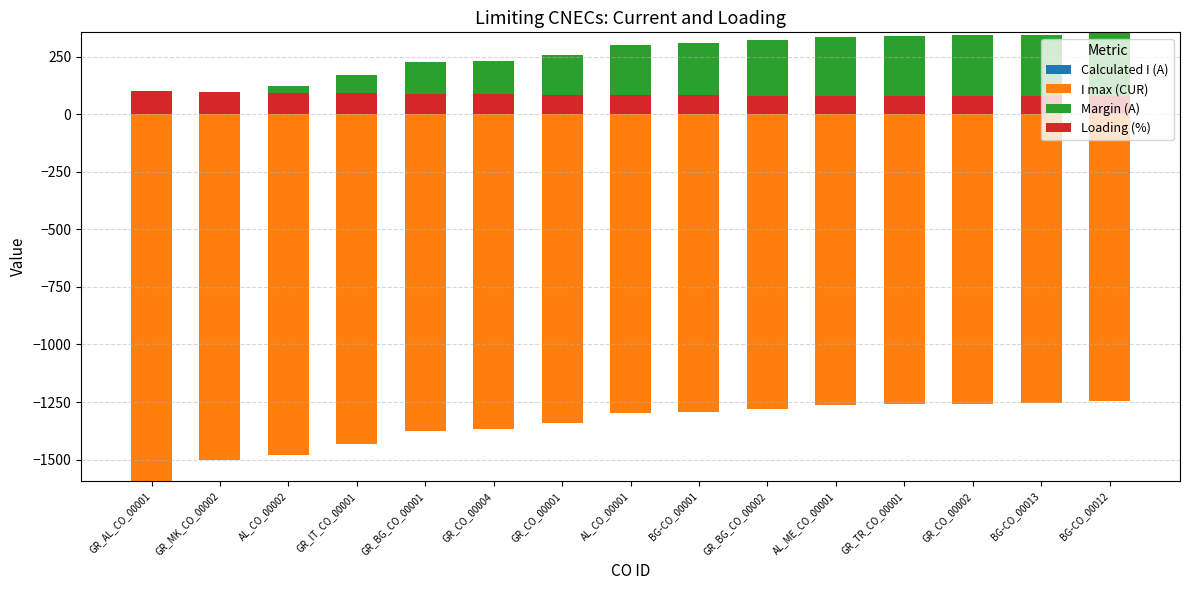

How many categories are shown in the chart?

15